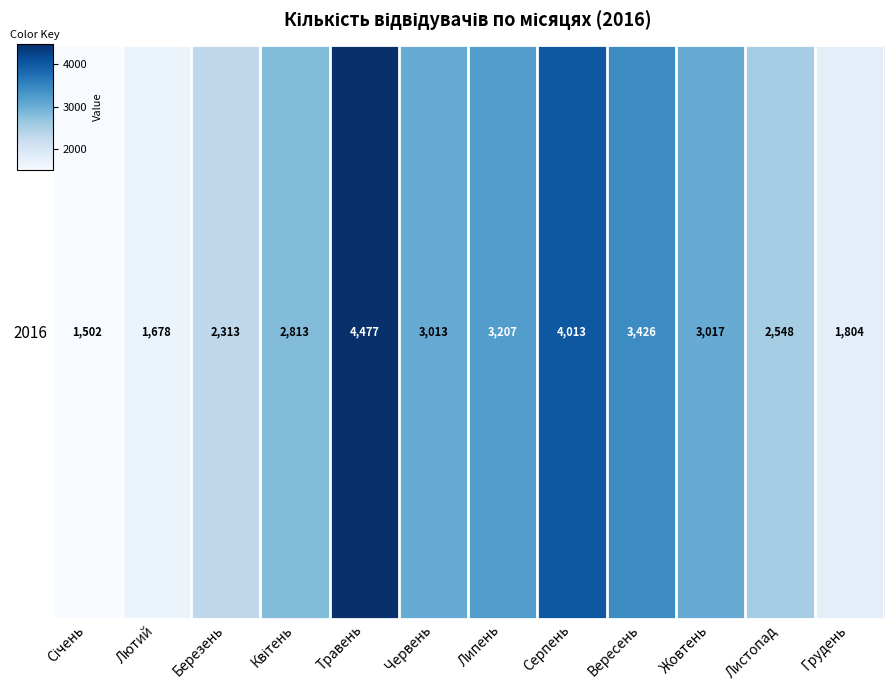

What is the difference between the values at Вересень and Березень?

1113